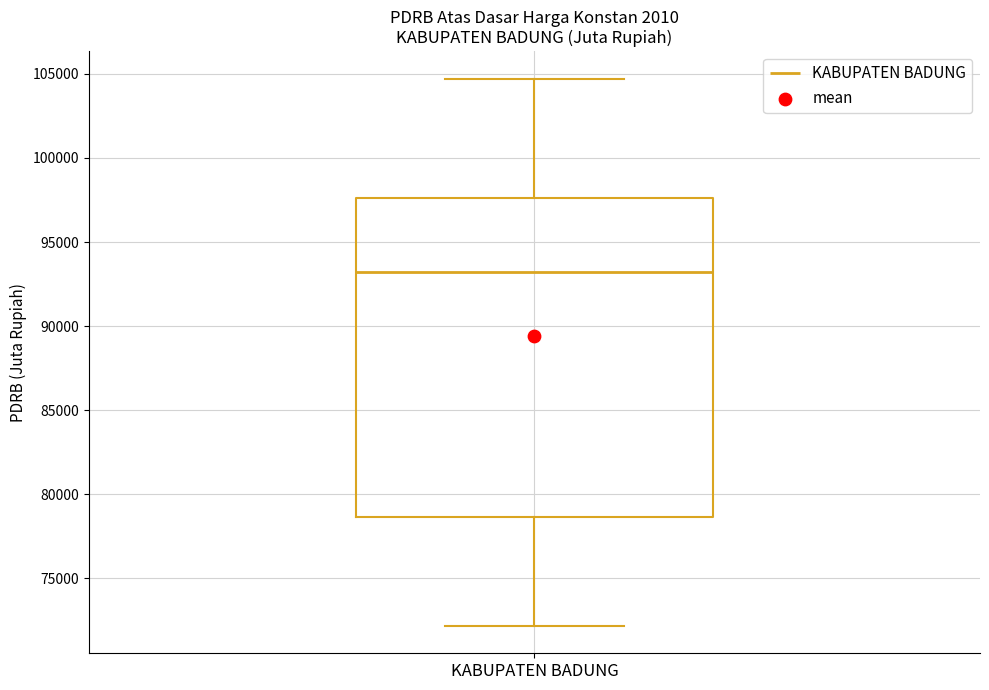

Transcribe this box plot: give where the median line is, the range the box spans, and where the two whiskers end, as read against the y-axis. The values are not printed on the chart, so give them approximately, as read against the axis.

median 93000, box 78500 to 97500, whiskers 72000 to 104500